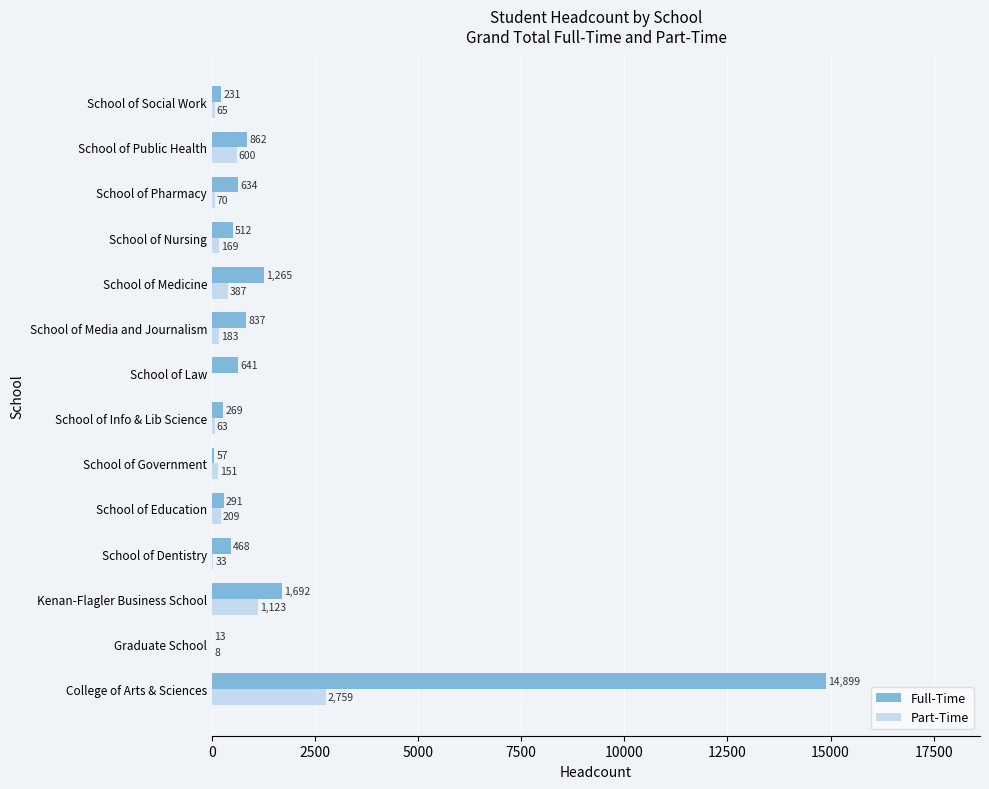

Which series has the largest total across all categories?

Full-Time